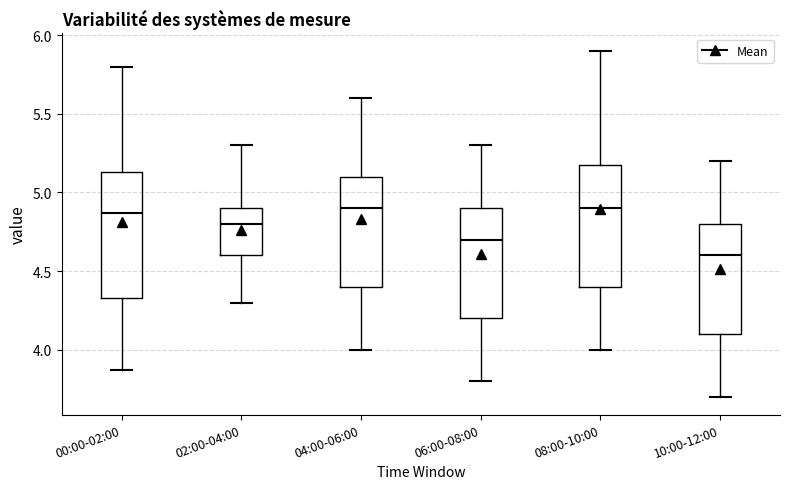

Which box's median line is the lowest?

10:00-12:00